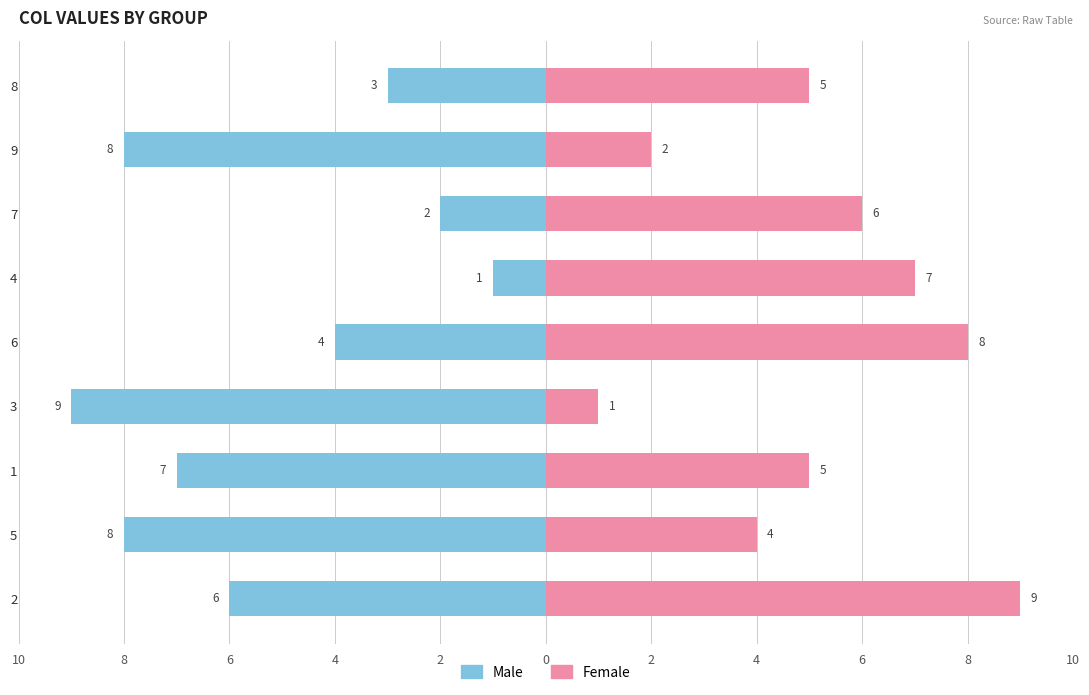

How many bars are there in each group?

2